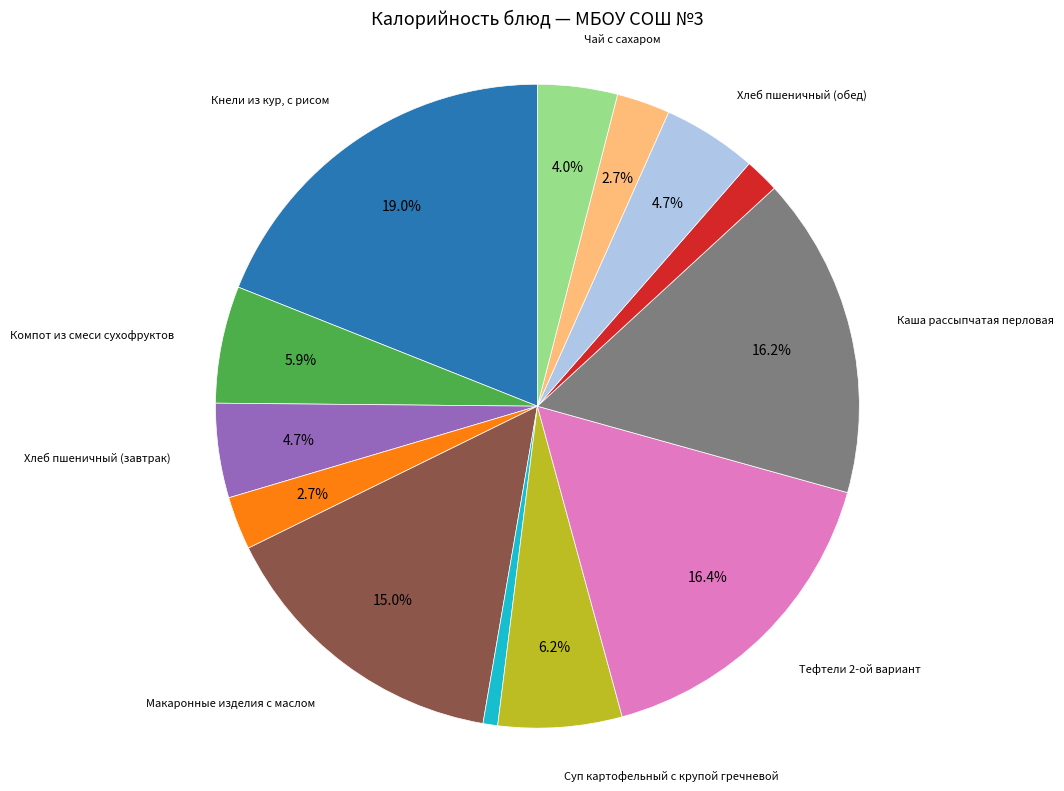

Is there any slice that represents more than half of the pie?

No